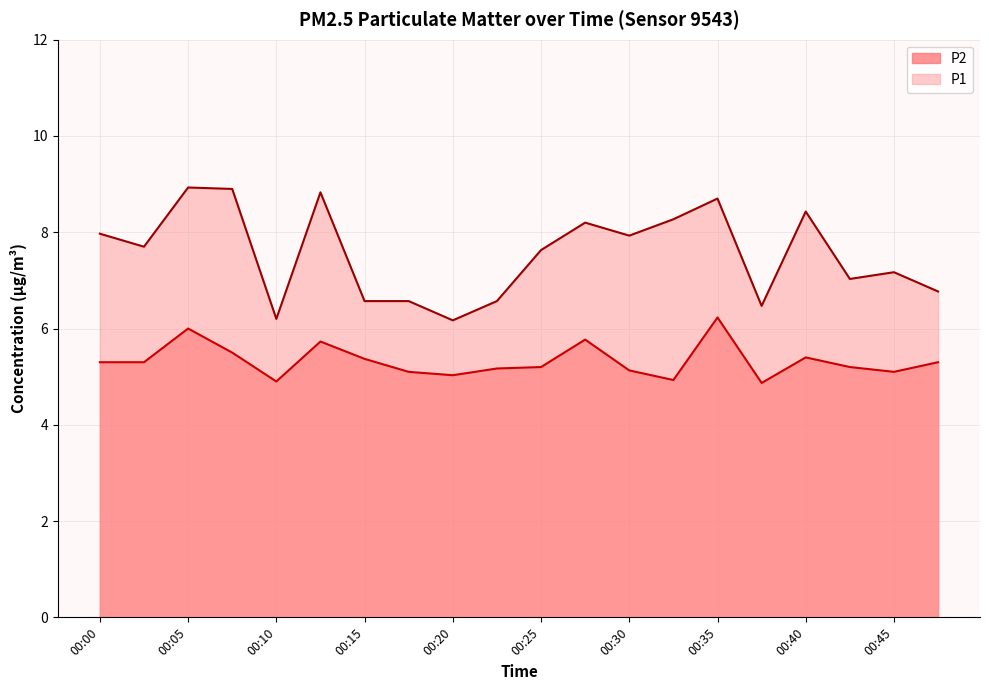

At which category does P2 reach its first local valley?

00:10